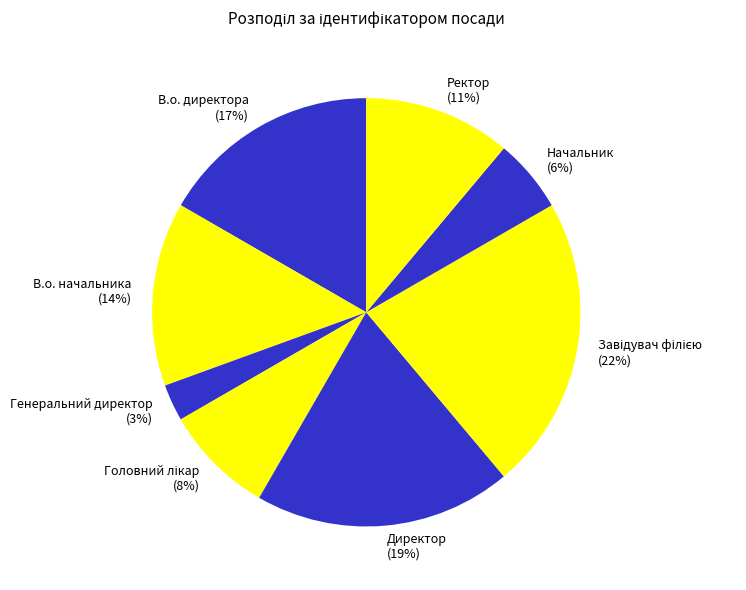

Is there any slice that represents more than half of the pie?

No